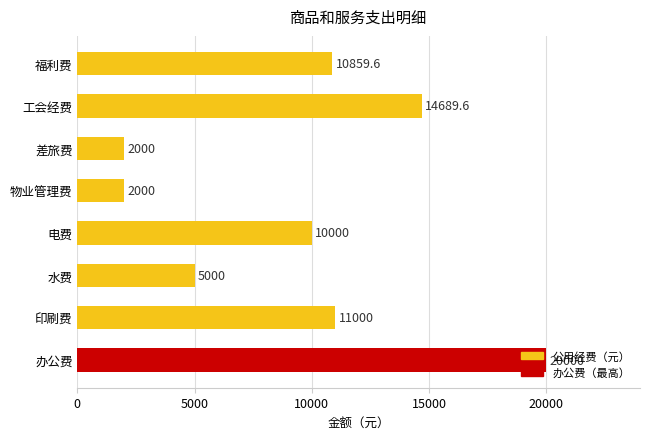

The chart shows a value of 11000.0 at 印刷费. True or false?

True